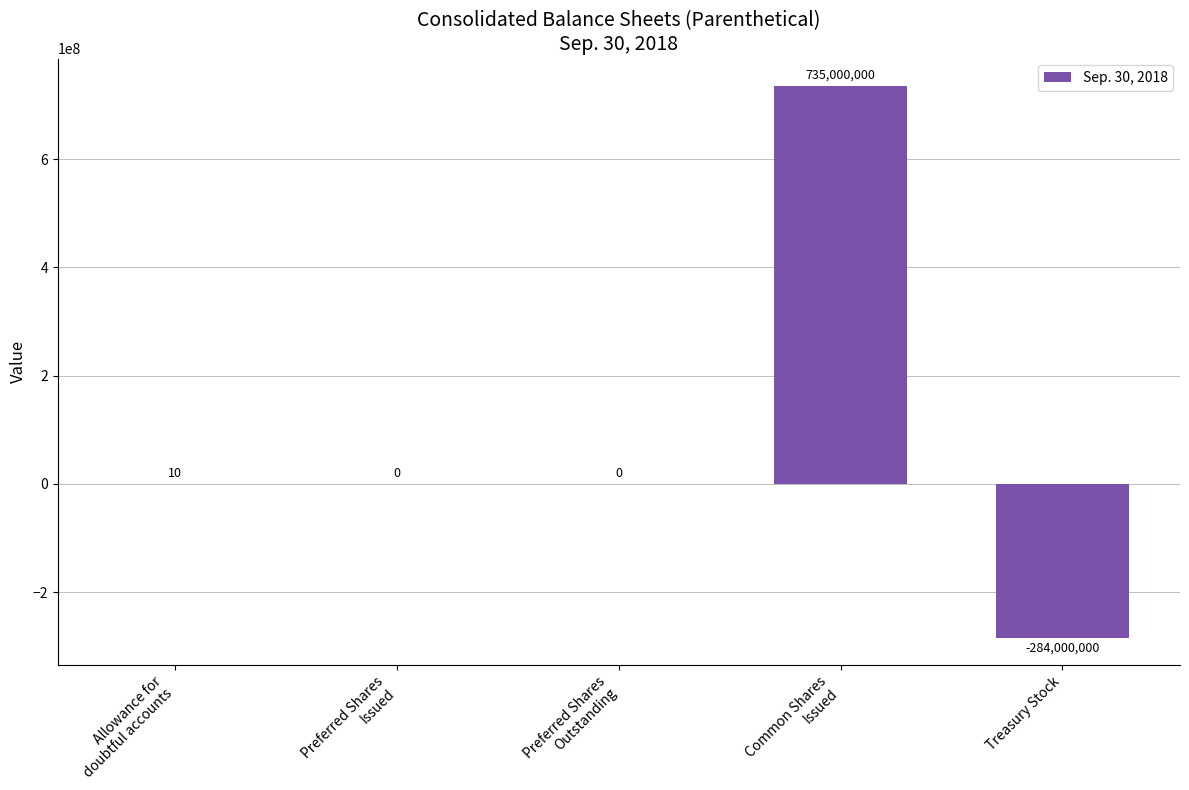

What is the average value?

90200002